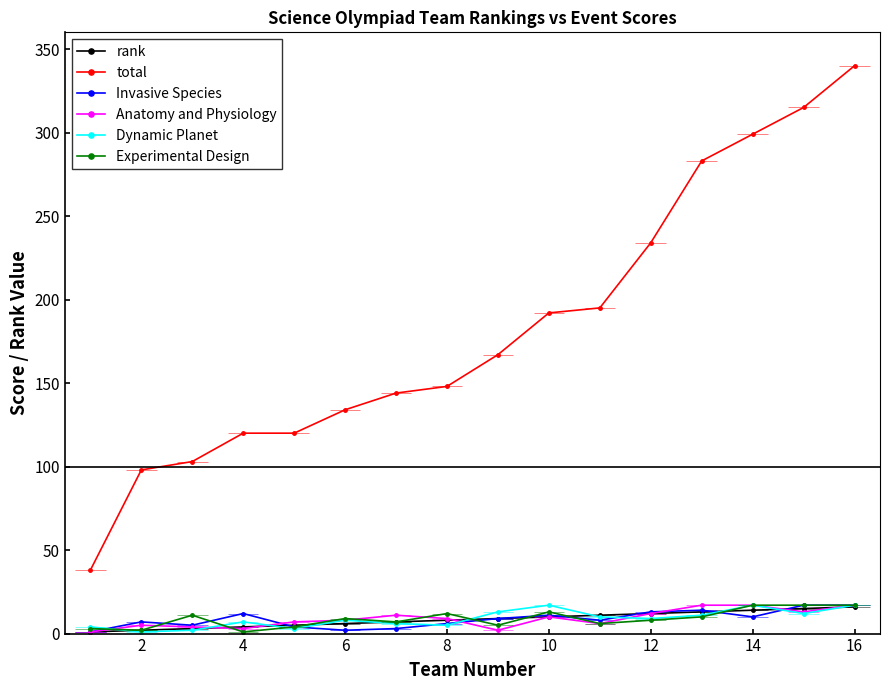

True or false: Invasive Species and total intersect in this chart.

False